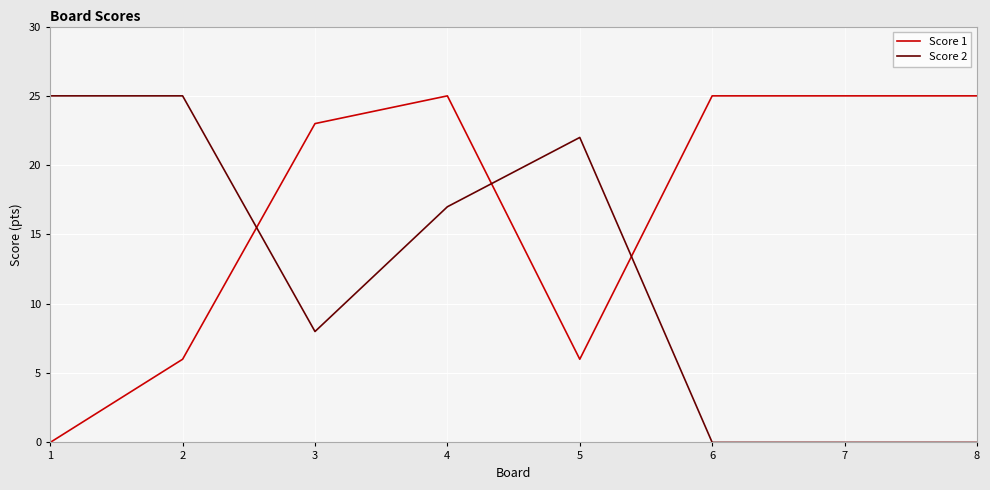

At 6, list the series in order from largest to smallest.

Score 1, Score 2